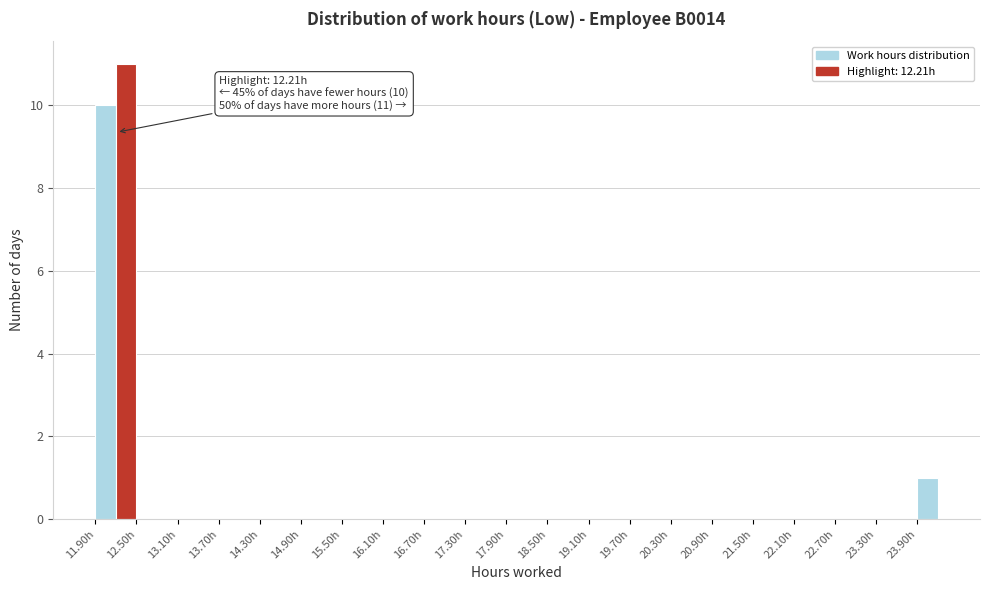

Around what value on the x-axis is the tallest bar? Give the approximate position of its centre, as read against the axis.

12.4